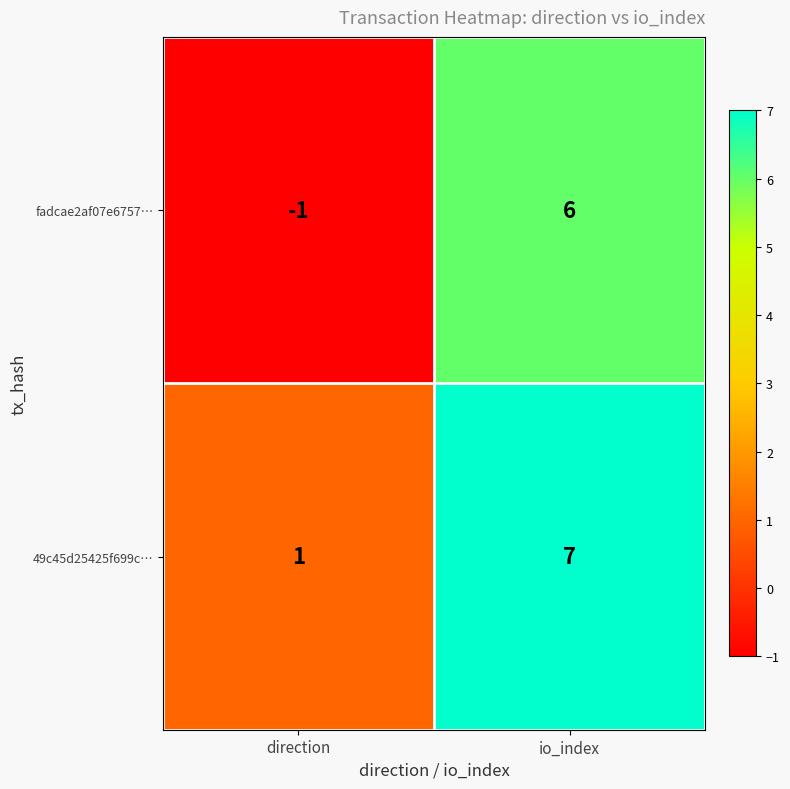

Reading left to right, what are all the values shown in this chart?

fadcae2af07e6757…: -1	6
49c45d25425f699c…: 1	7